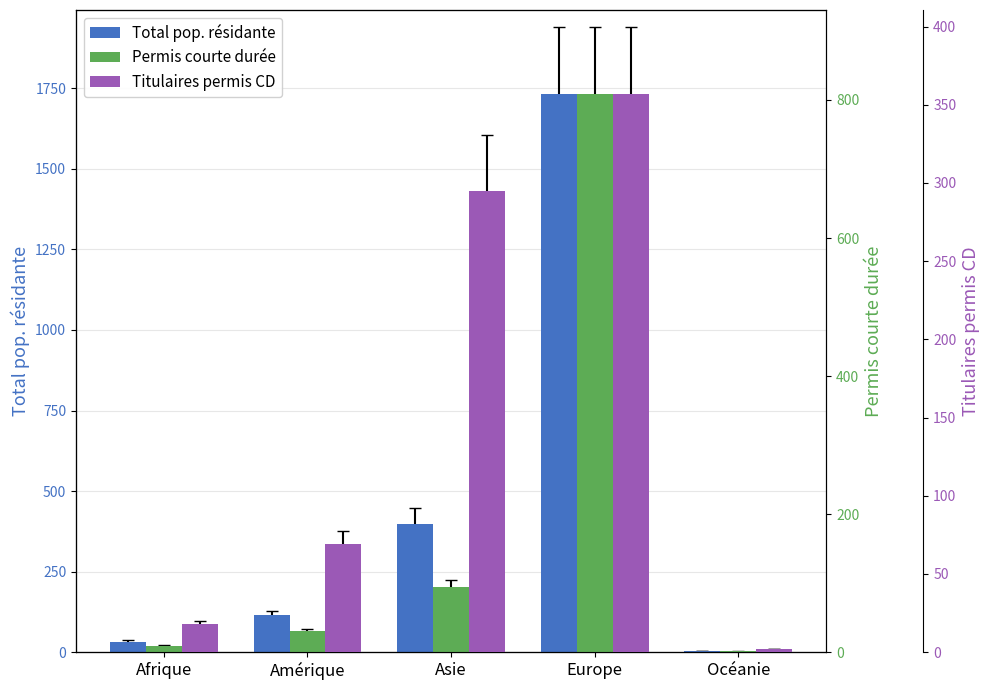

What is the sum of all Permis courte durée values?

943